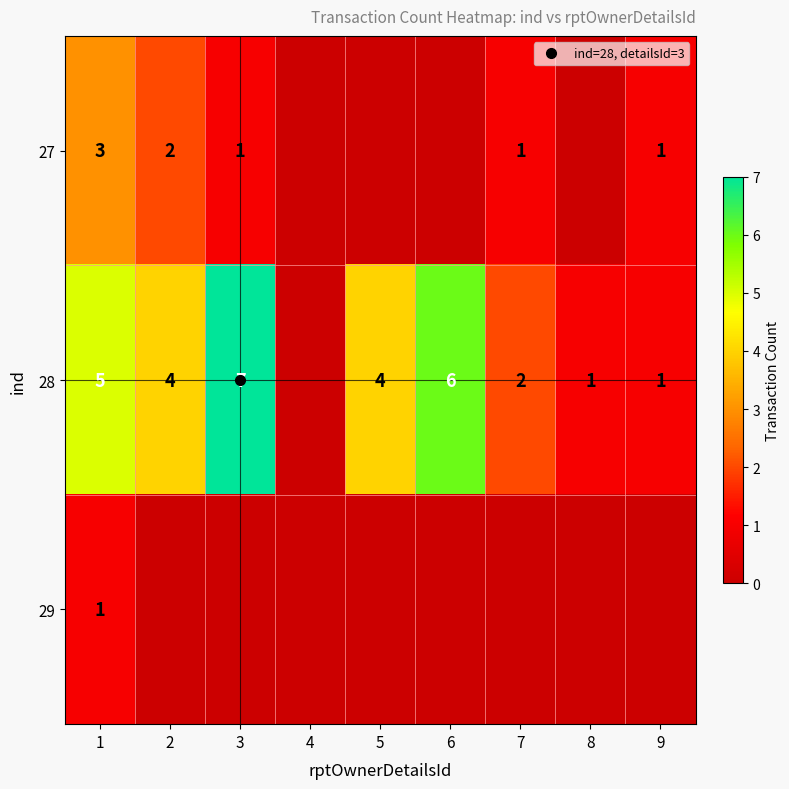

Rank the categories by 29 value from lowest to highest.

2, 3, 4, 5, 6, 7, 8, 9, 1